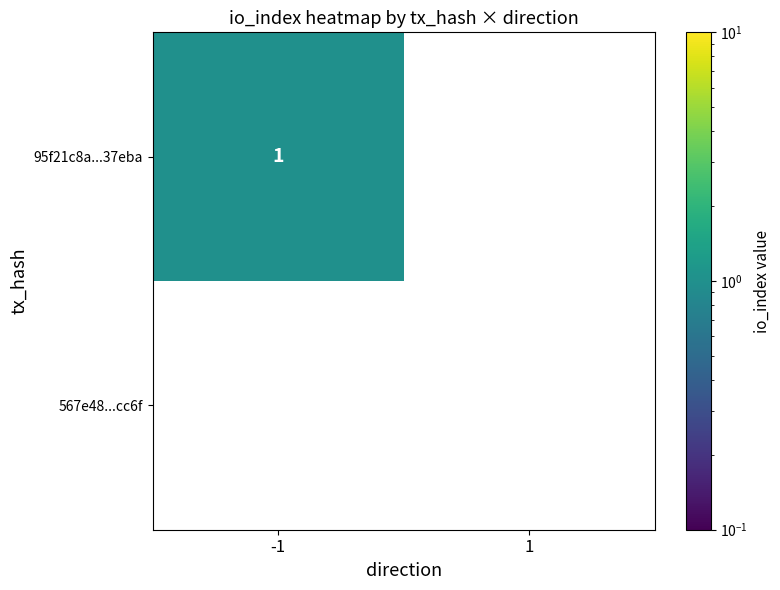

Is the value of 567e48...cc6f at 1 greater than the value of 95f21c8a...37eba at 1?

No